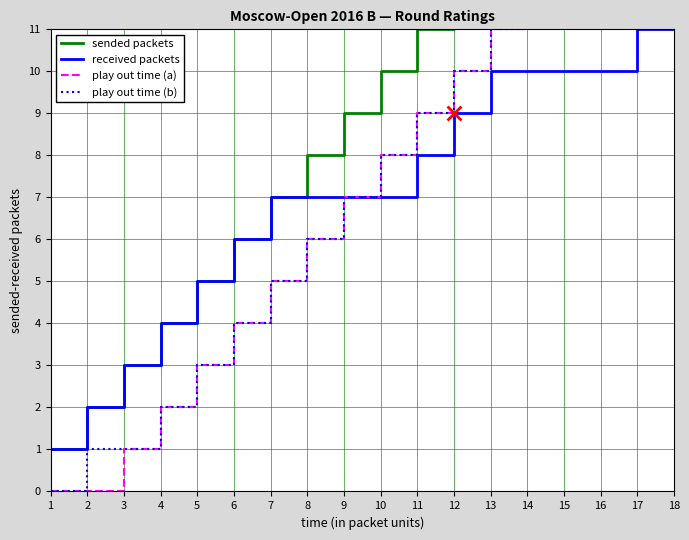

Between 4 and 17, which is larger?

17